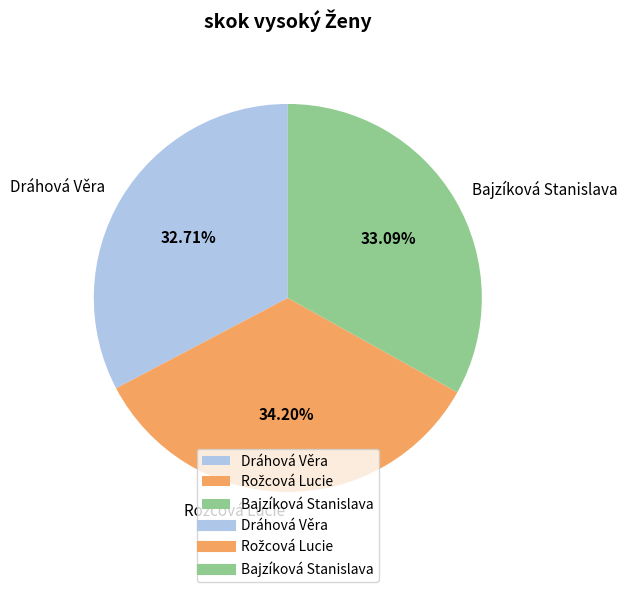

Is Dráhová Věra the majority of the pie?

No